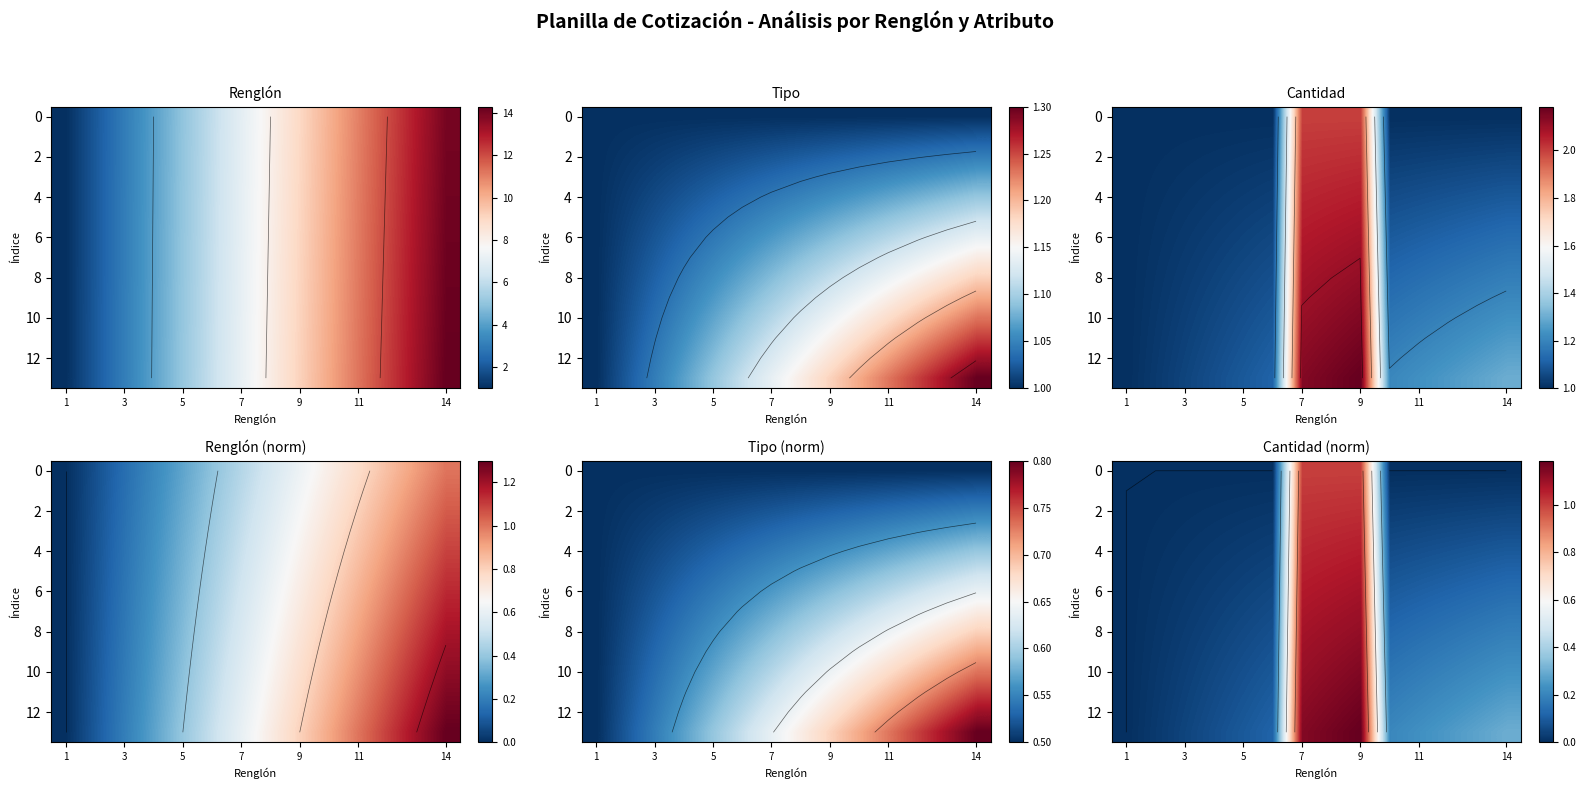

Which category has the lowest value in the 12 series?

1